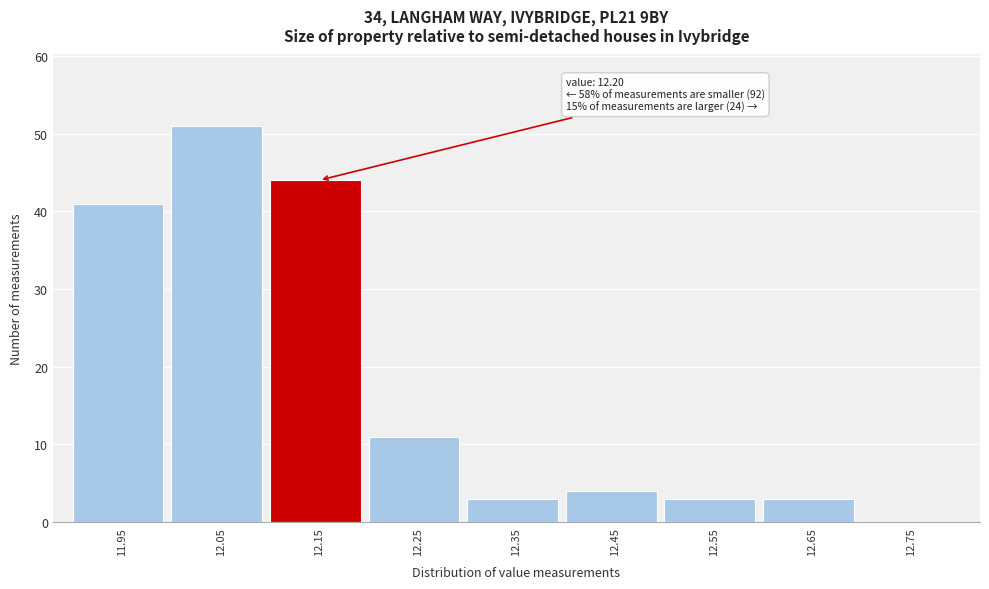

Reading left to right, transcribe all the data shown in this chart.

11.95=41	12.05=51	12.15=44	12.25=11	12.35=3	12.45=4	12.55=3	12.65=3	12.75=0